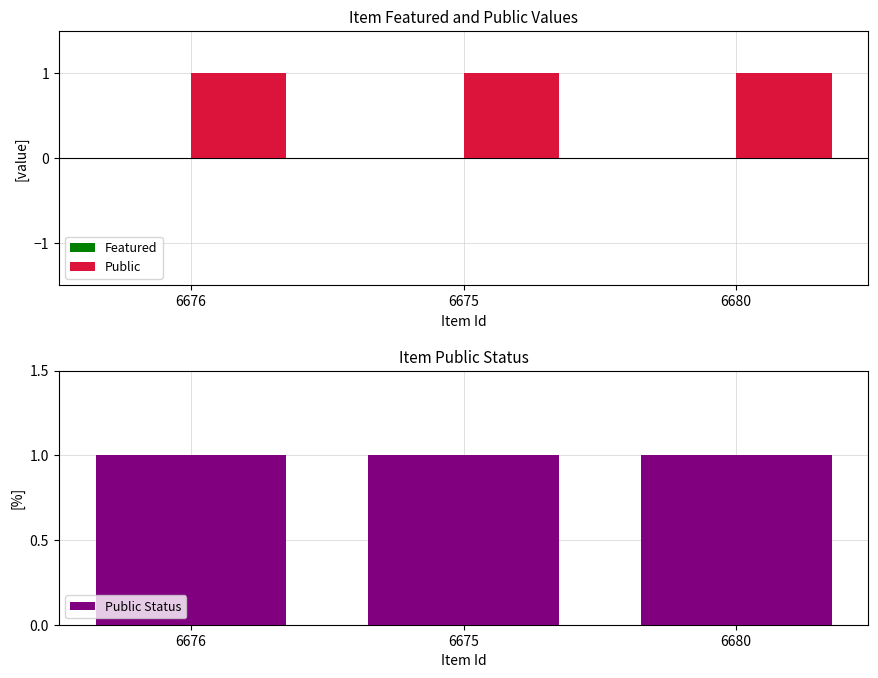

What position from the left is 6675?

2